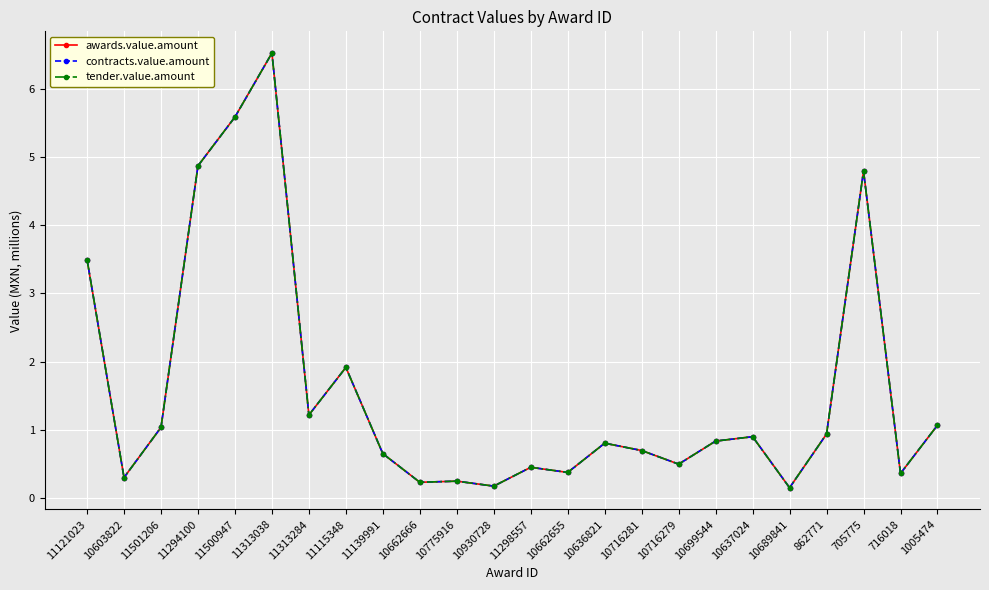

Which series has the largest range (max minus min)?

awards.value.amount